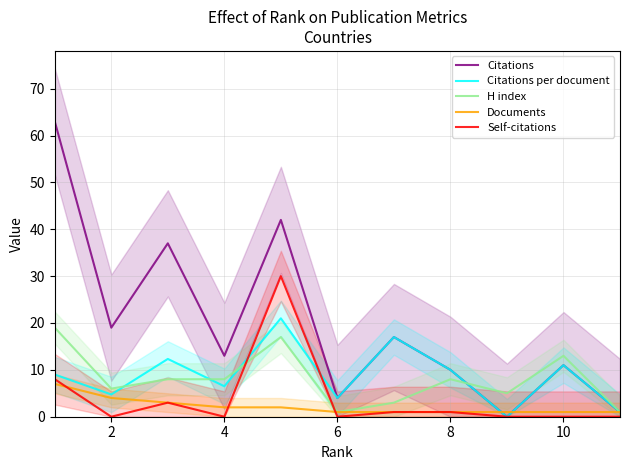

Reading left to right, transcribe all the data shown in this chart.

Citations: 63.0	19.0	37.0	13.0	42.0	4.0	17.0	10.0	0.0	11.0	1.0
Citations per document: 9.0	4.8	12.3	6.5	21.0	4.0	17.0	10.0	0.0	11.0	1.0
H index: 19.0	6.0	8.0	8.0	17.0	1.0	3.0	8.0	5.0	13.0	1.0
Documents: 7.0	4.0	3.0	2.0	2.0	1.0	1.0	1.0	1.0	1.0	1.0
Self-citations: 8.0	0.0	3.0	0.0	30.0	0.0	1.0	1.0	0.0	0.0	0.0